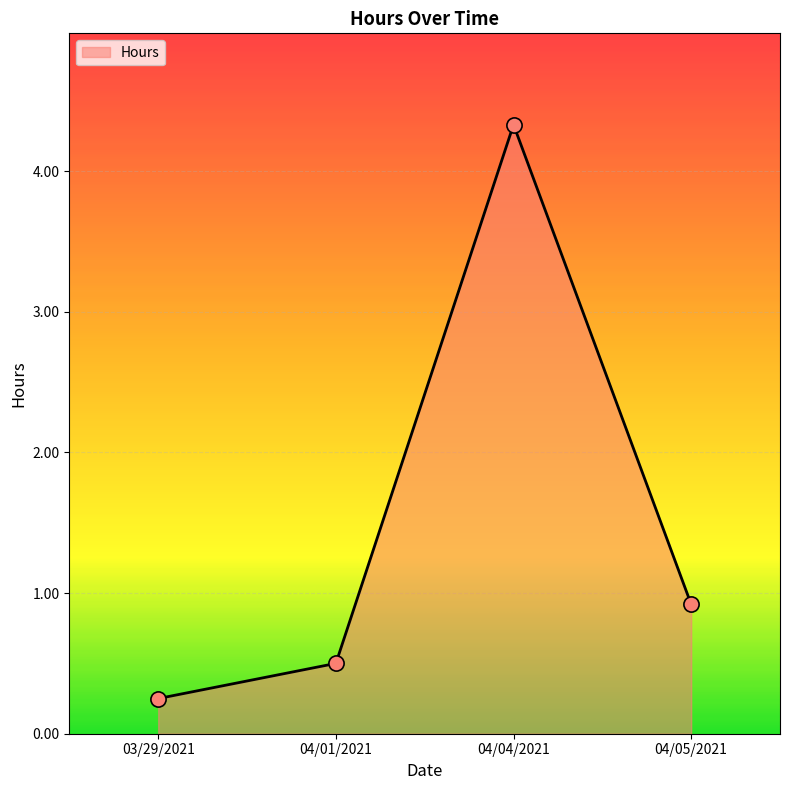

Between 03/29/2021 and 04/05/2021, which is larger?

04/05/2021